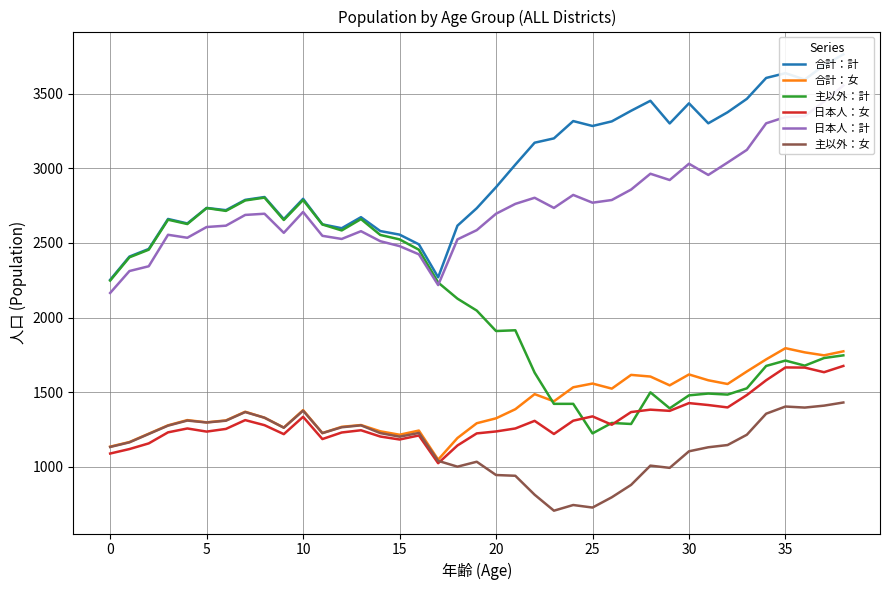

What is the value of the 合計：計 point at the 11th from the left?

2460